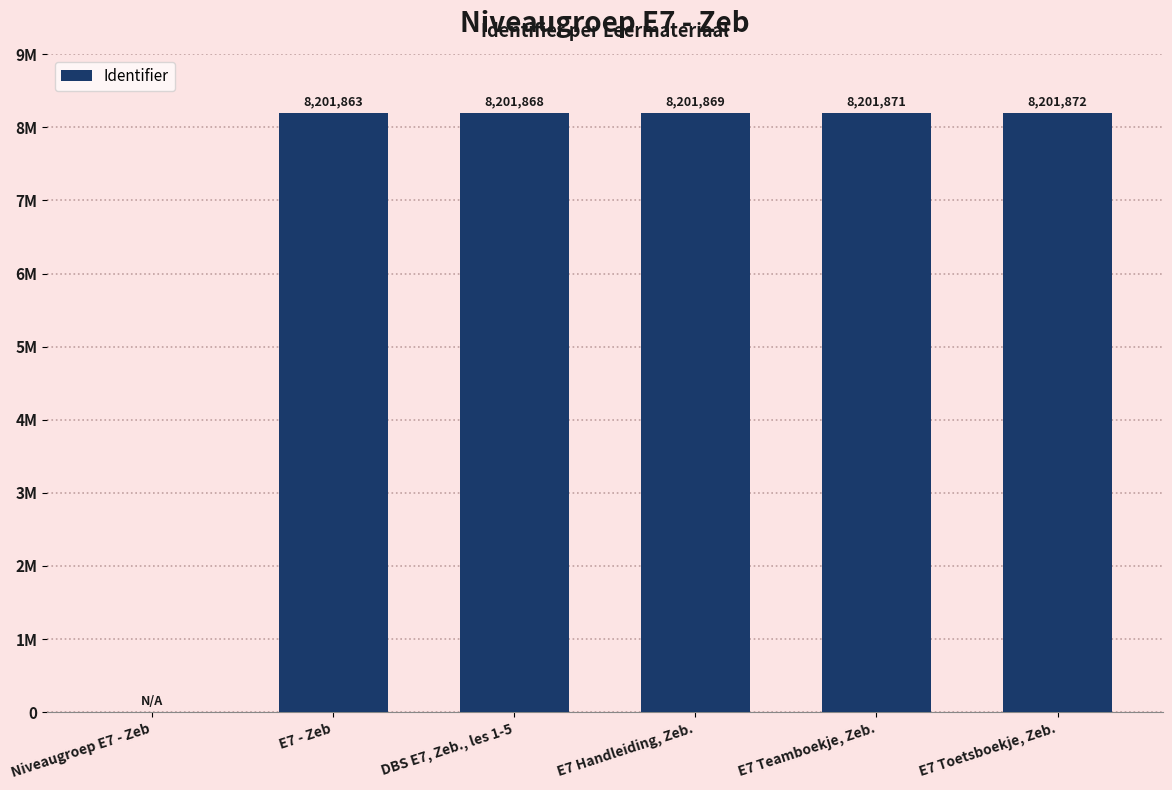

Reading right to left, what are all the values shown in this chart?

E7 Toetsboekje, Zeb.=8201872	E7 Teamboekje, Zeb.=8201871	E7 Handleiding, Zeb.=8201869	DBS E7, Zeb., les 1-5=8201868	E7 - Zeb=8201863	Niveaugroep E7 - Zeb=0